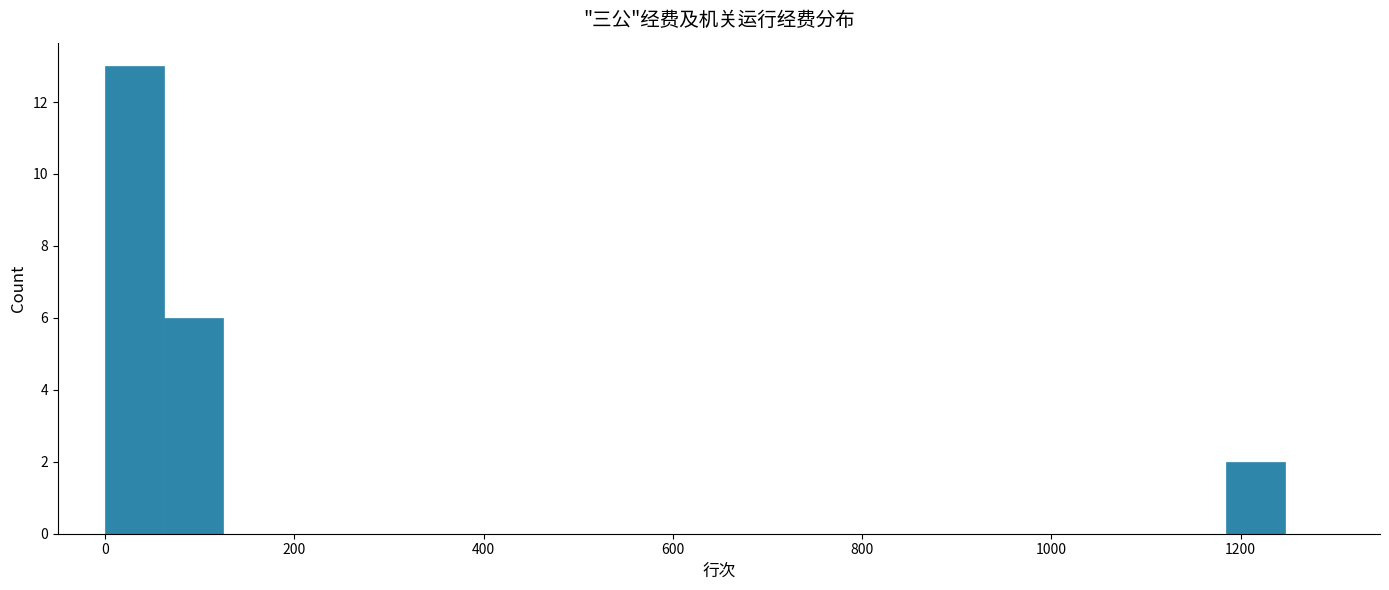

Around what value on the x-axis is the tallest bar? Give the approximate position of its centre, as read against the axis.

40